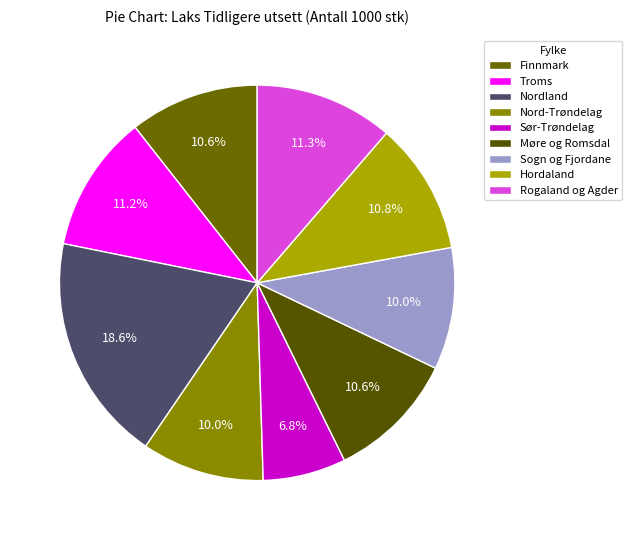

How many slices are in this pie chart?

9